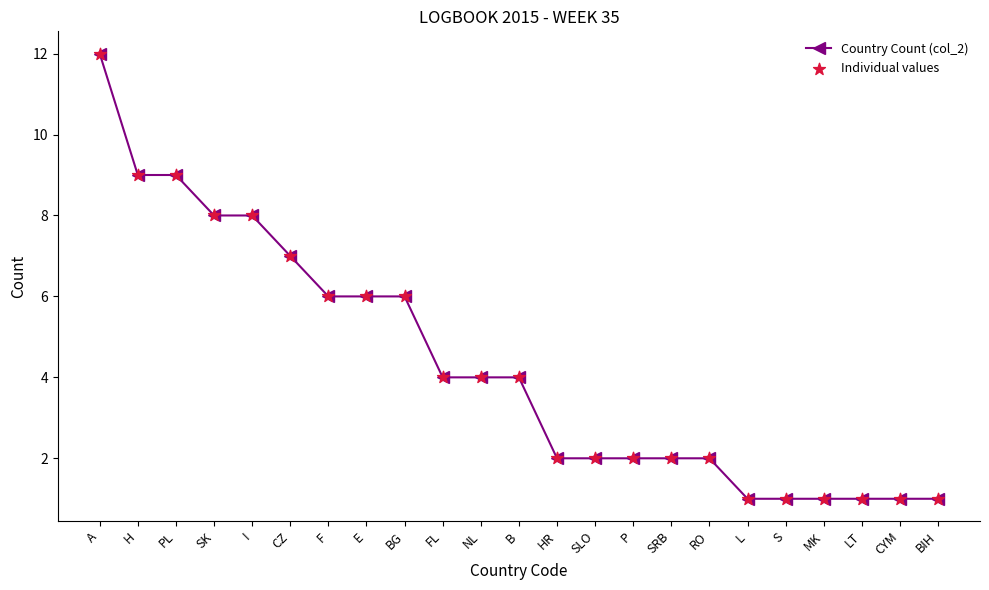

Between S and CZ, which is larger?

CZ